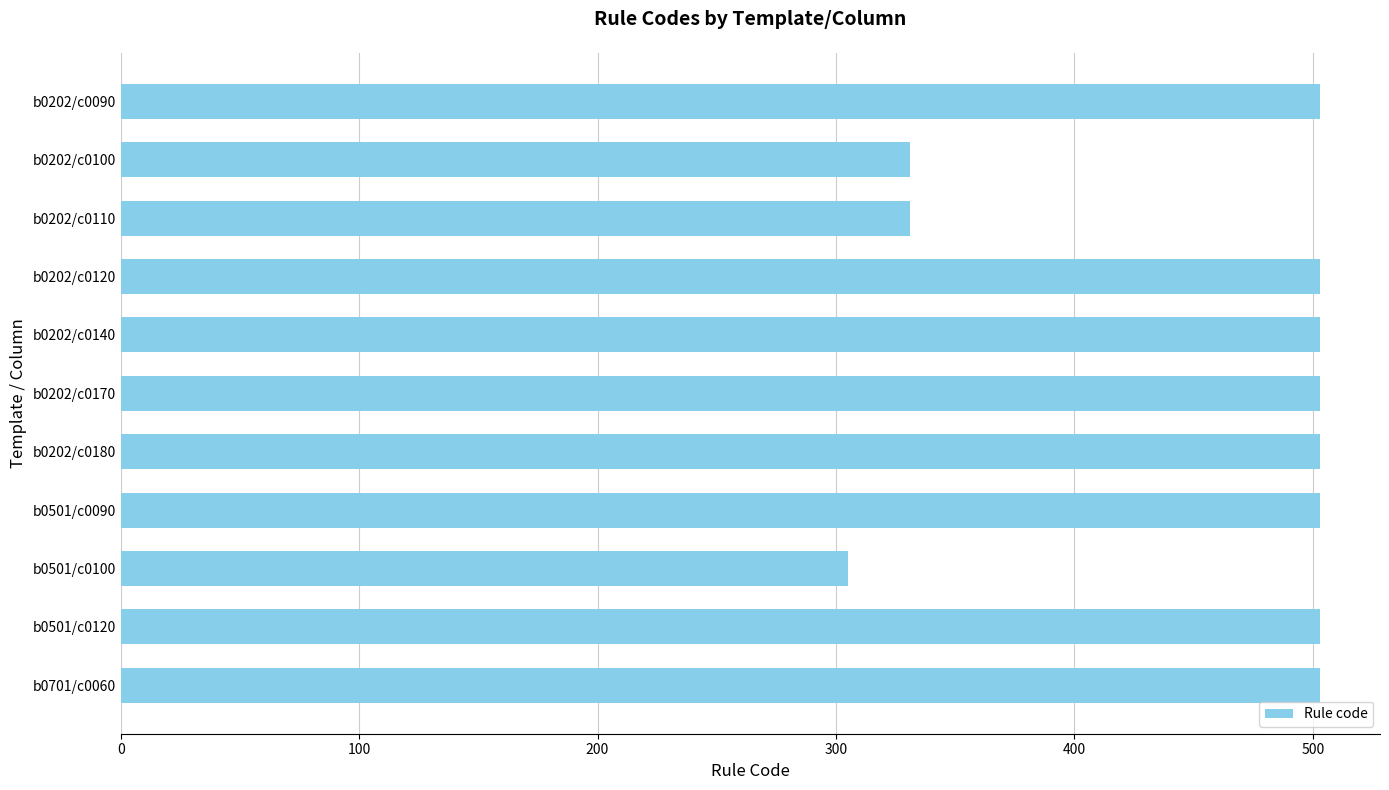

What is the greatest value displayed?

503